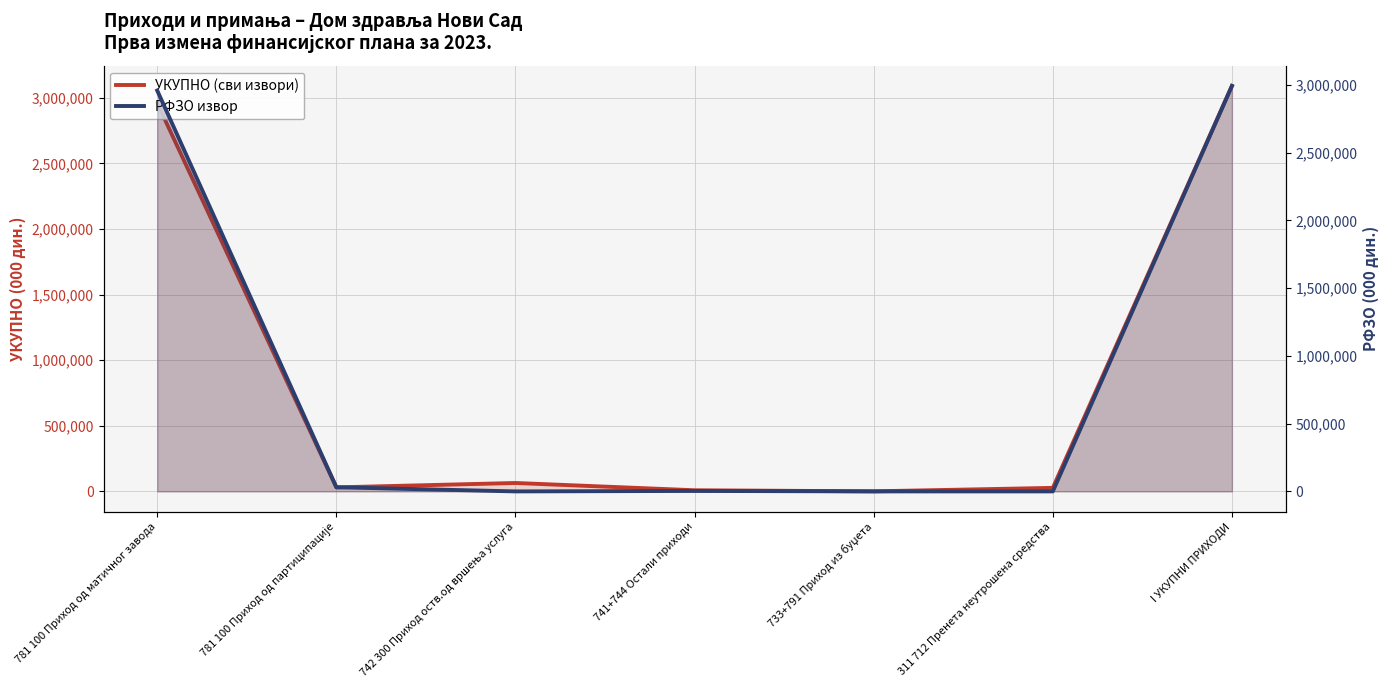

Which series changed the most between 733+791 Приход из буџета and 311 712 Пренета неутрошена средства?

УКУПНО (сви извори)